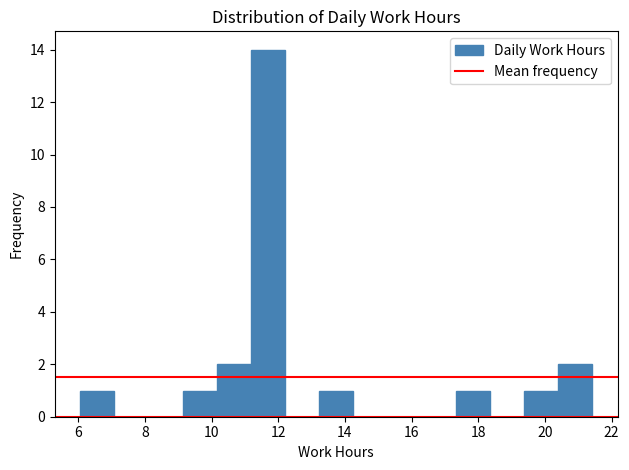

Over which range of the x-axis is the bar tallest?

11.2 to 12.2